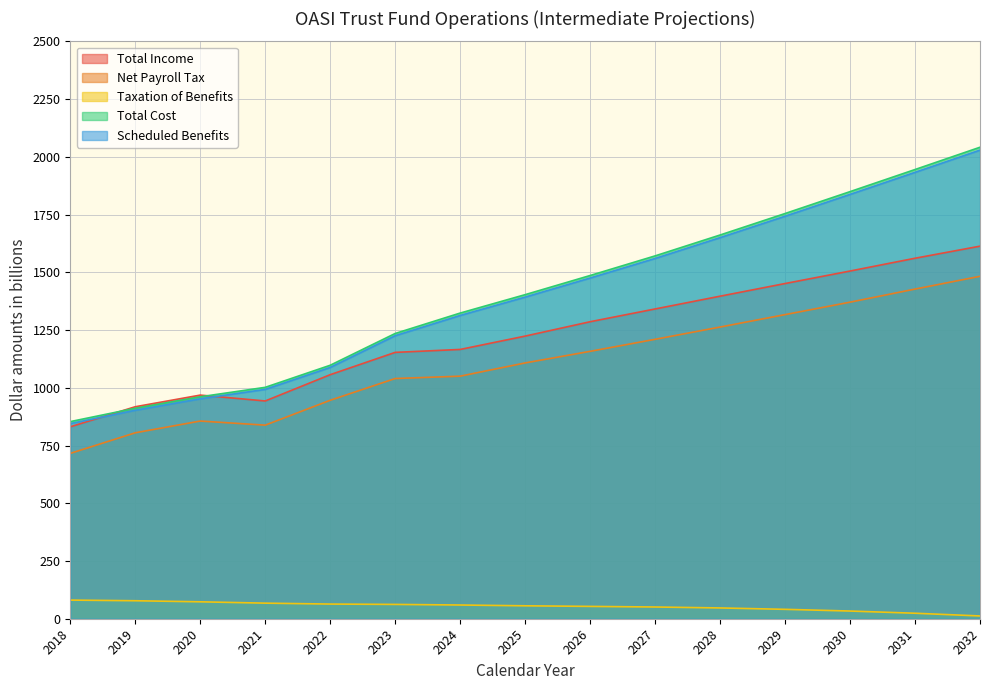

Which category has the highest value in the Scheduled Benefits series?

2032